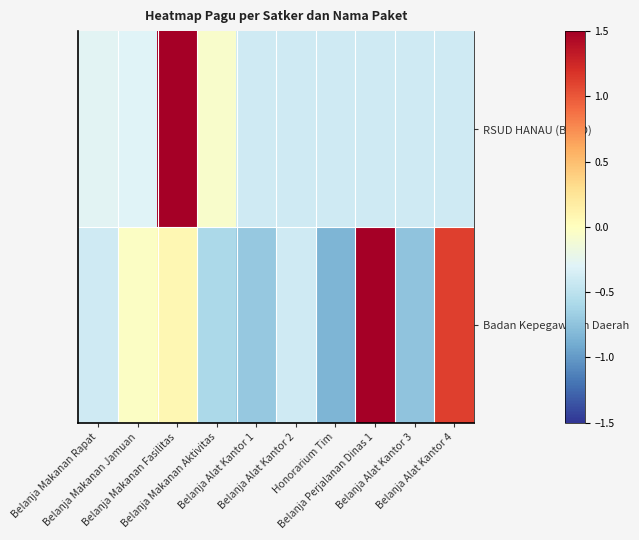

Reading left to right, list all the values displayed in this chart.

RSUD HANAU (BLUD): Belanja Makanan Rapat=-0.3	Belanja Makanan Jamuan=-0.3	Belanja Makanan Fasilitas=3.0	Belanja Makanan Aktivitas=-0.1	Belanja Alat Kantor 1=-0.4	Belanja Alat Kantor 2=-0.4	Honorarium Tim=-0.4	Belanja Perjalanan Dinas 1=-0.4	Belanja Alat Kantor 3=-0.4	Belanja Alat Kantor 4=-0.4
Badan Kepegawaian Daerah: Belanja Makanan Rapat=-0.4	Belanja Makanan Jamuan=-0.0	Belanja Makanan Fasilitas=0.1	Belanja Makanan Aktivitas=-0.6	Belanja Alat Kantor 1=-0.7	Belanja Alat Kantor 2=-0.4	Honorarium Tim=-0.8	Belanja Perjalanan Dinas 1=2.5	Belanja Alat Kantor 3=-0.7	Belanja Alat Kantor 4=1.1